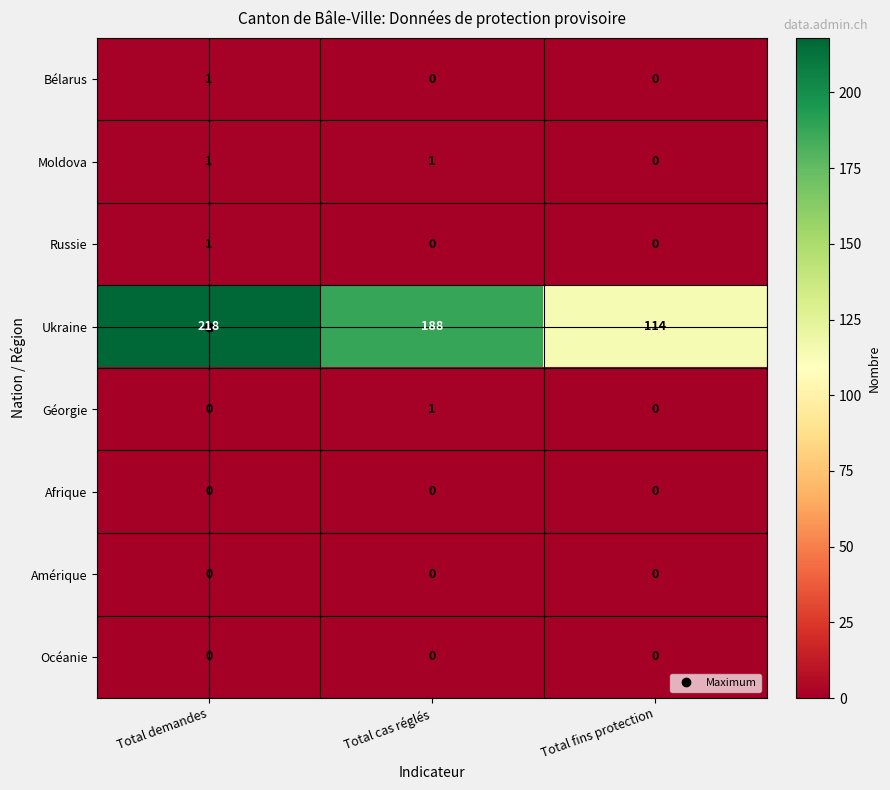

How many positive values does the Russie series have?

1